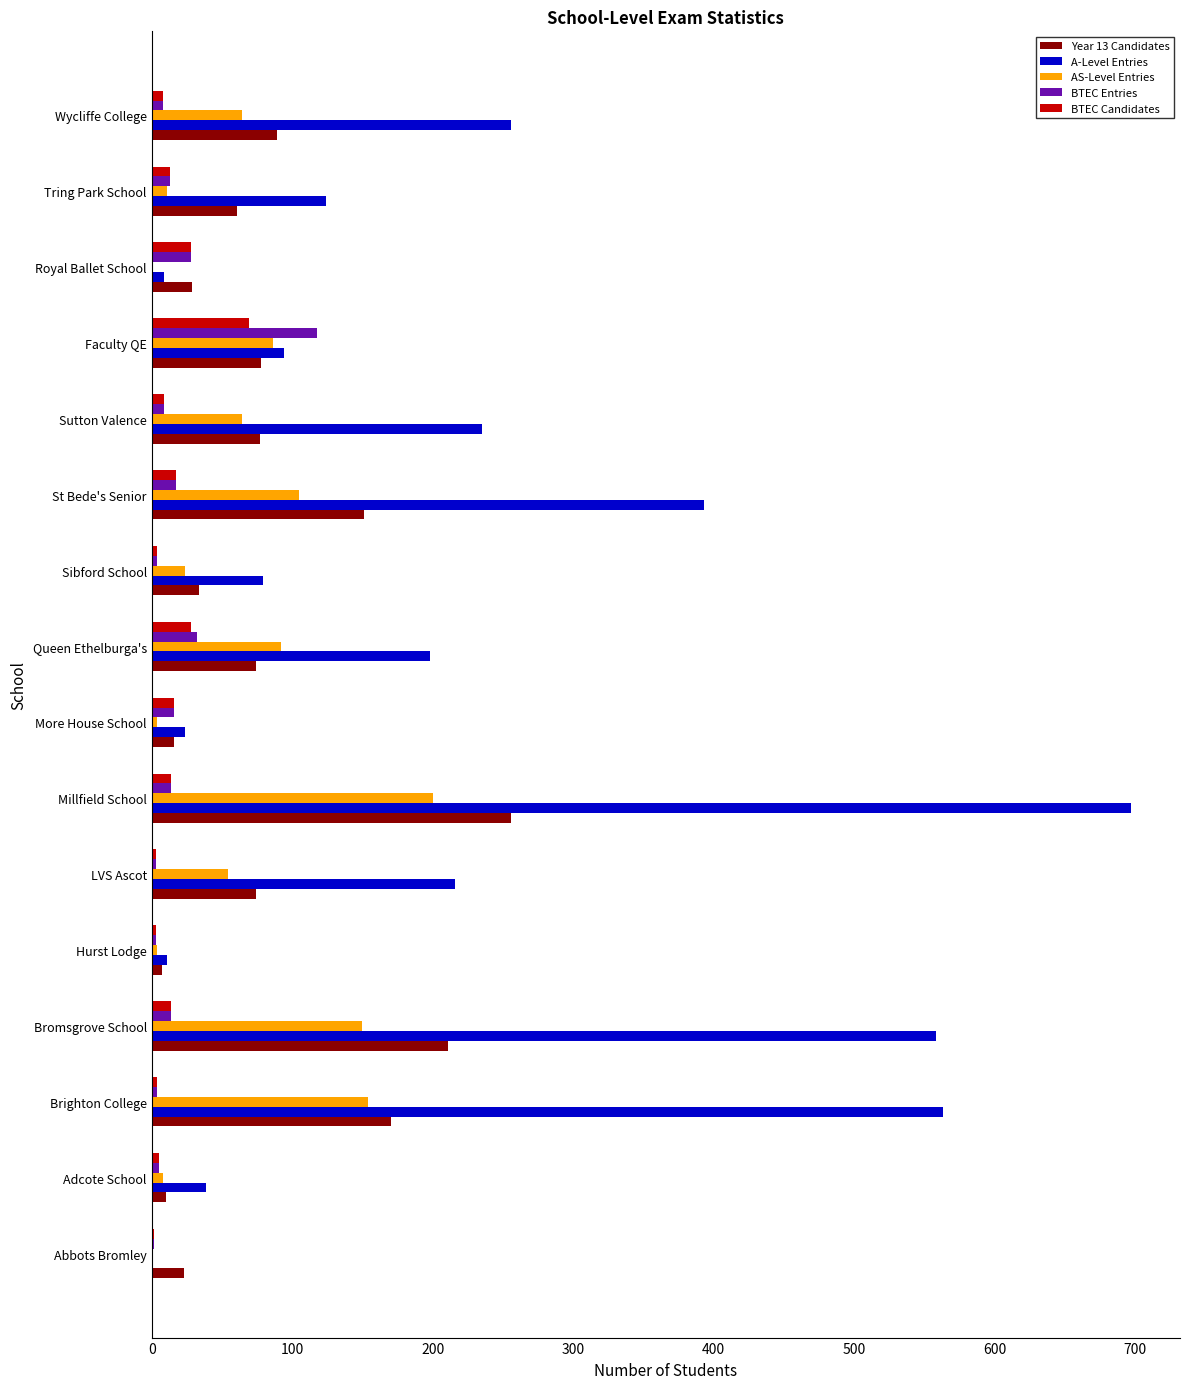

What are all the series names shown in the legend?

Year 13 Candidates, A-Level Entries, AS-Level Entries, BTEC Entries, BTEC Candidates